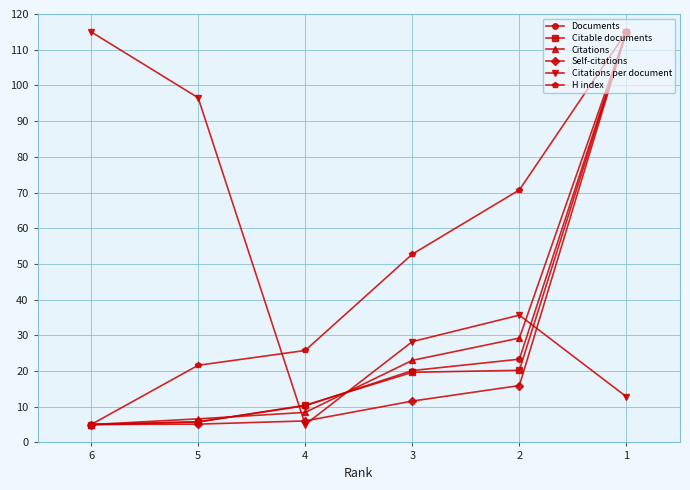

True or false: Citations per document has a value of 96.5 at 5.

True